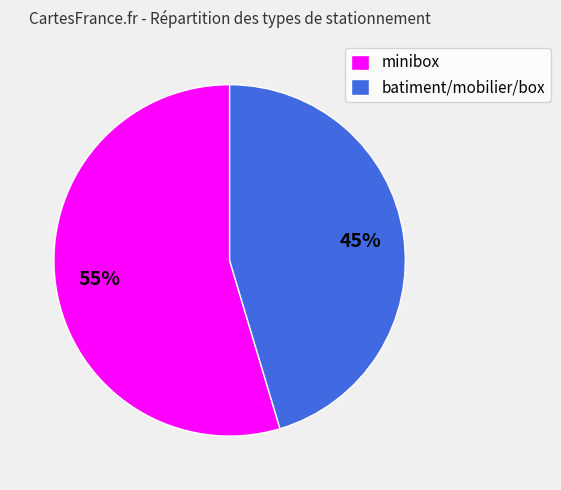

How many slices are in this pie chart?

2